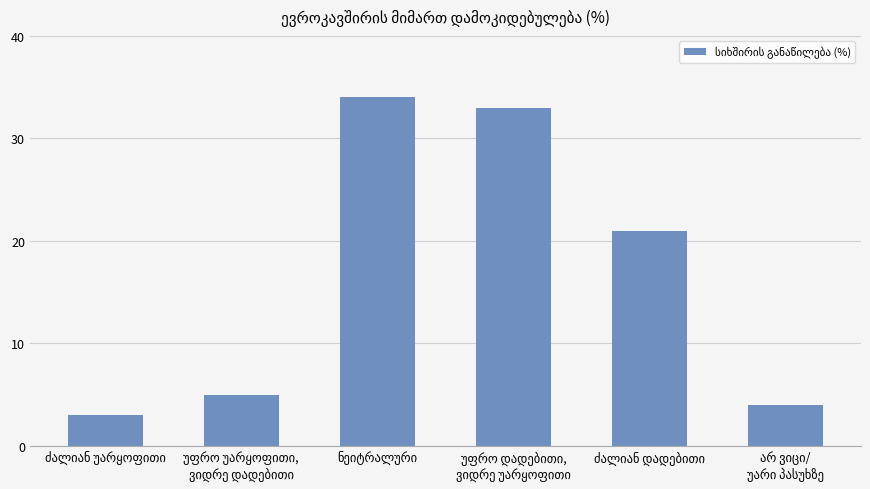

Reading left to right, extract all data points from this chart.

3	5	34	33	21	4